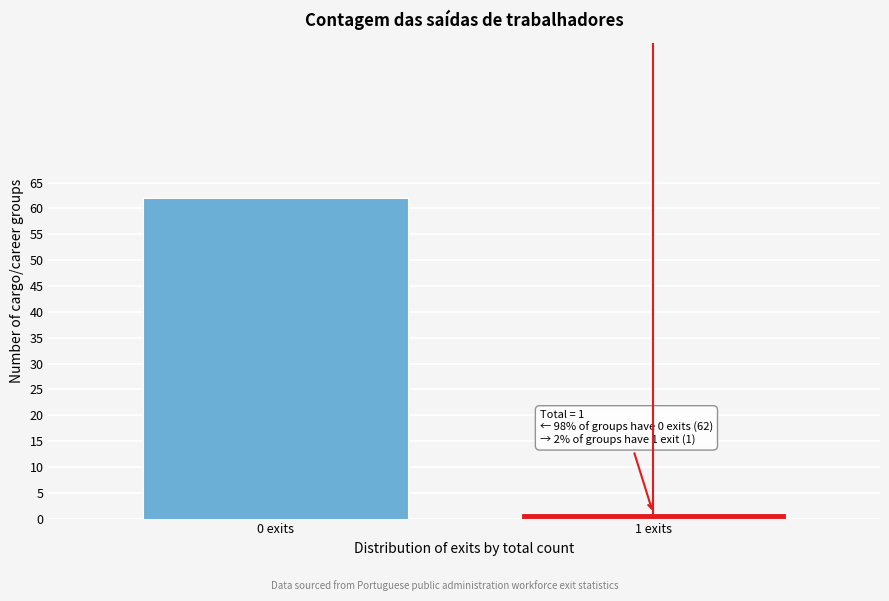

Reading left to right, extract all data points from this chart.

0 exits=62	1 exits=1